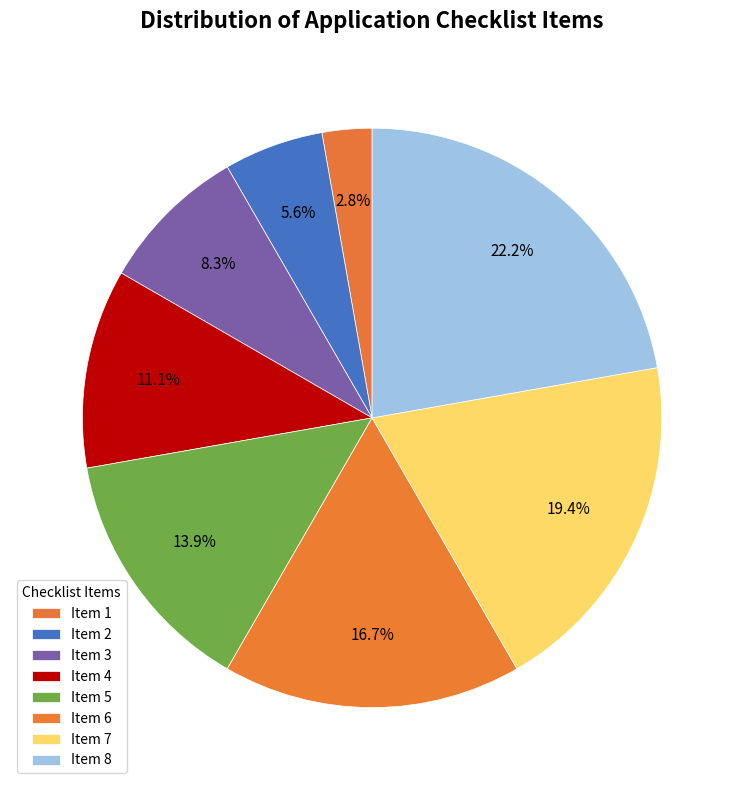

To the nearest percent, what is the difference between the largest and smallest slice percentages?

19%